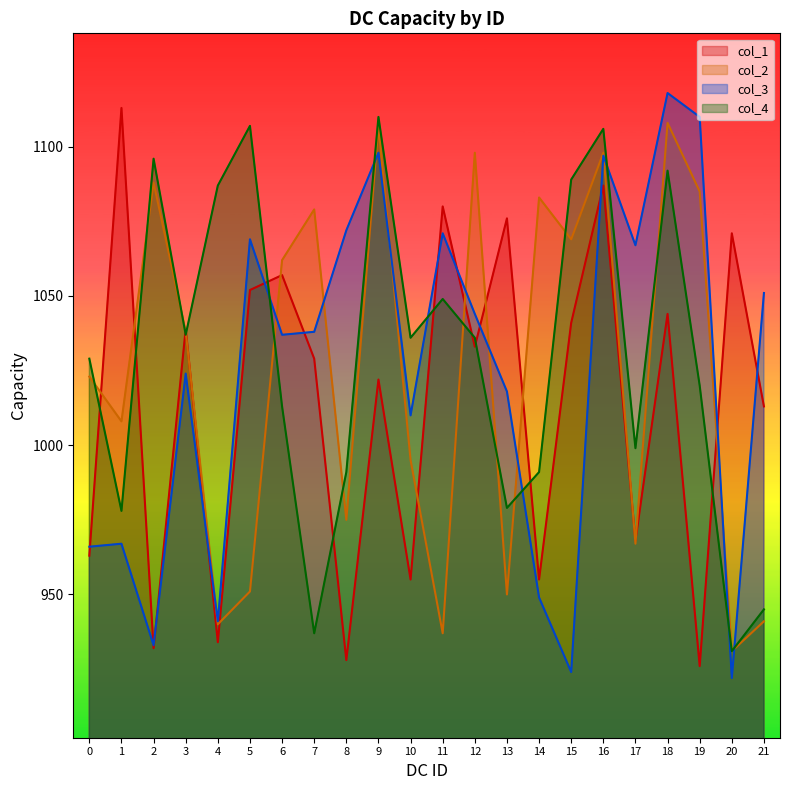

How many distinct data groups are displayed?

4